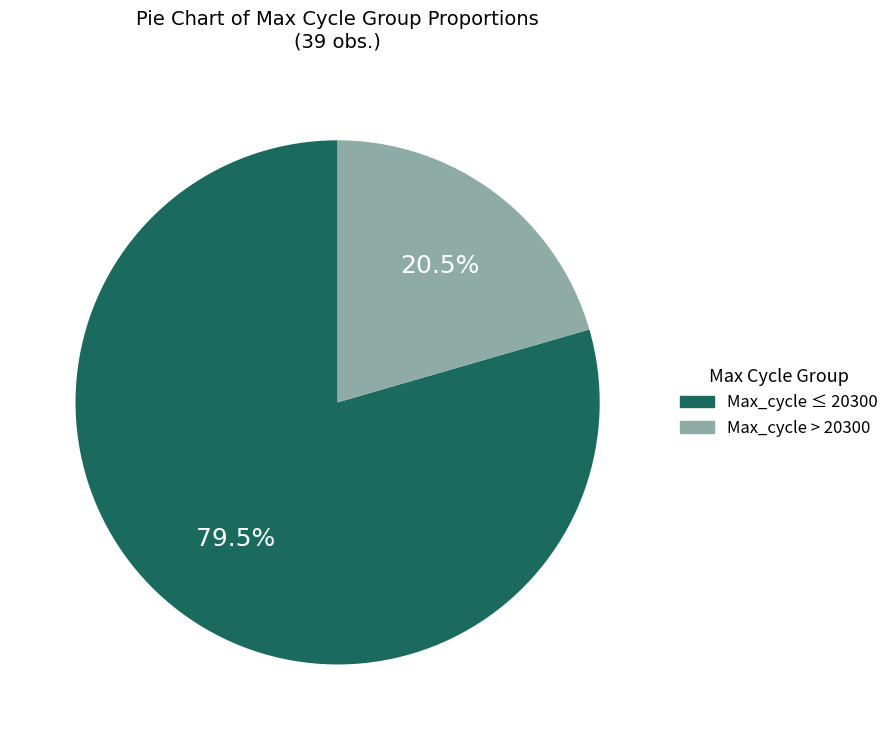

How many slices are in this pie chart?

2